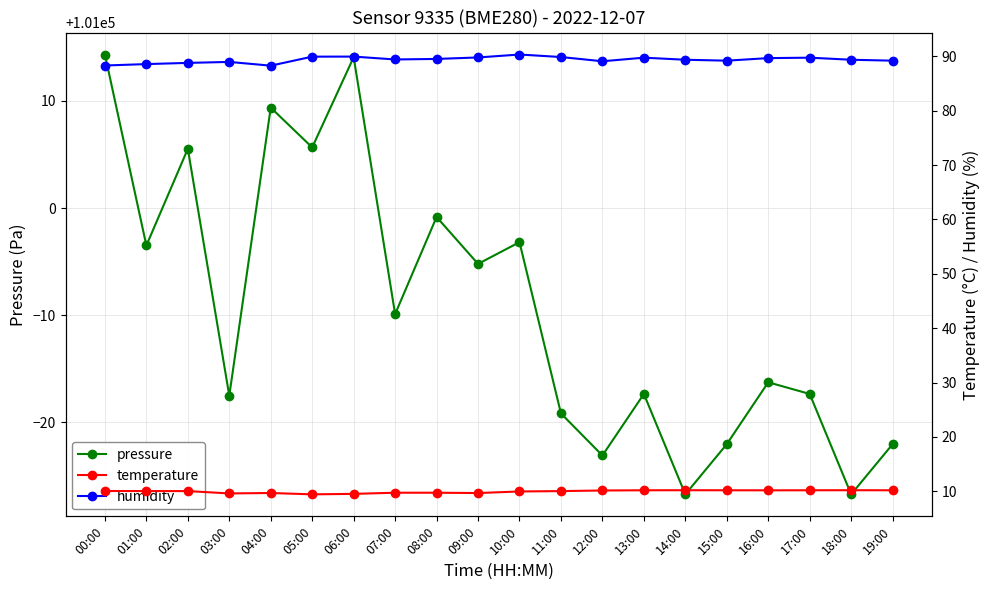

At which category is the sum across all series the highest?

06:00